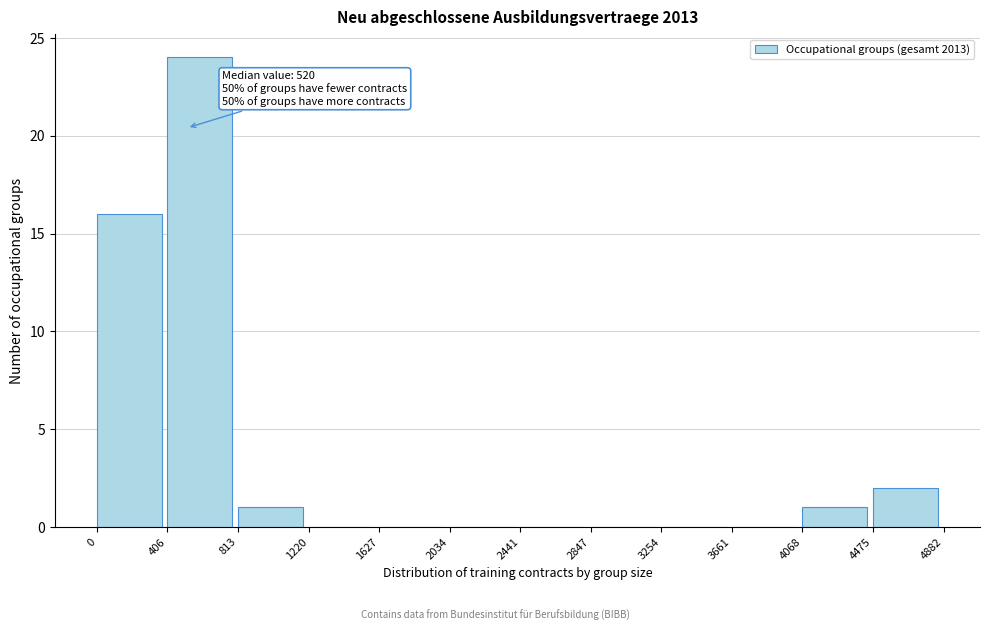

Over which range of the x-axis is the bar tallest?

406 to 813